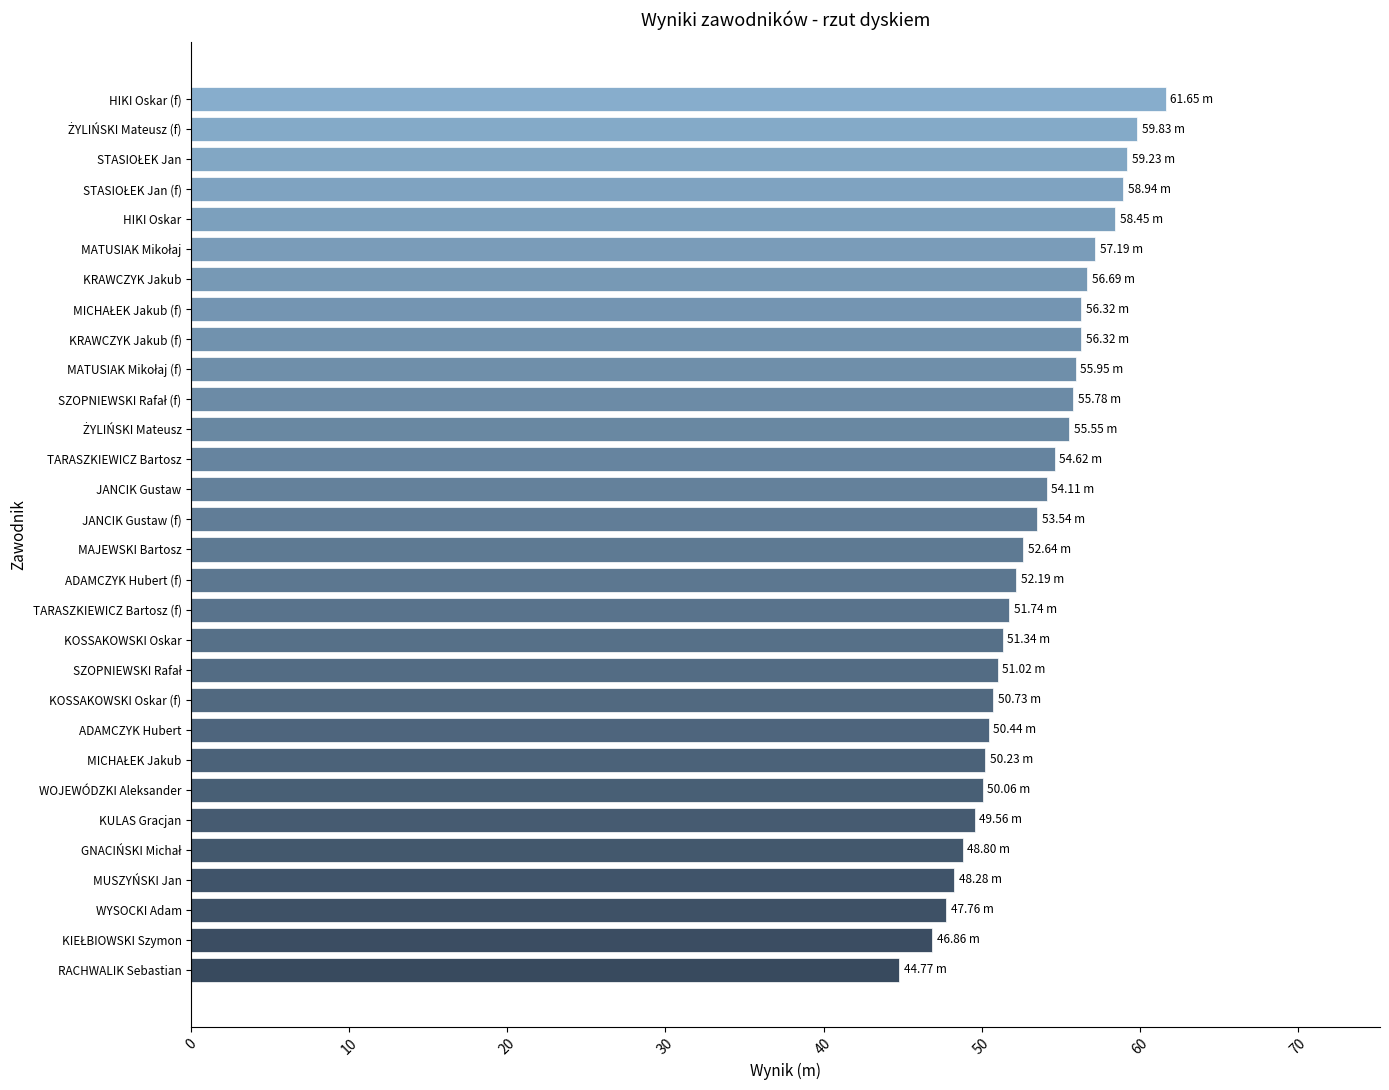

What is the sum of all values?

1600.6